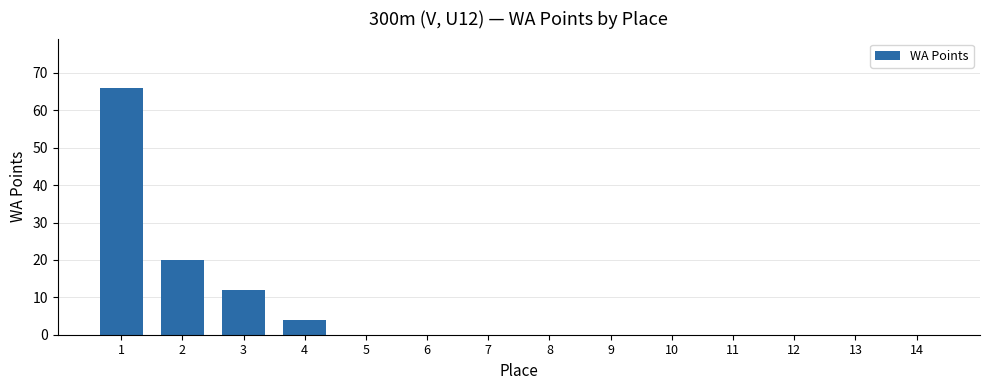

What is the maximum value shown in the chart?

66